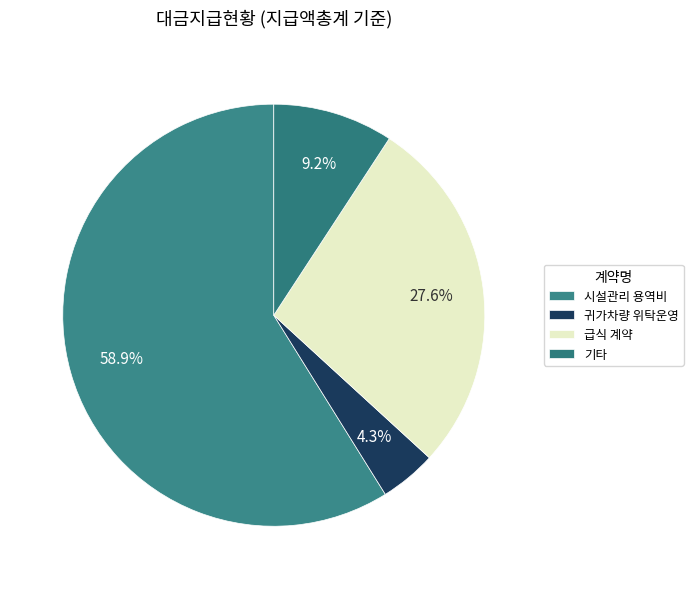

Count the number of slices in the pie.

4